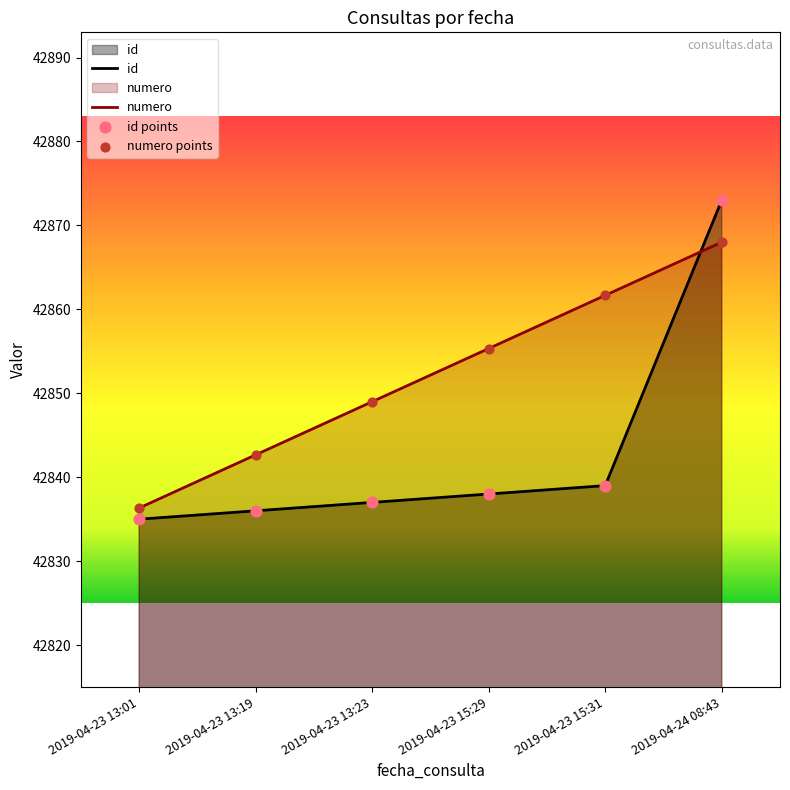

At how many categories does at least one series exceed 42843?

4